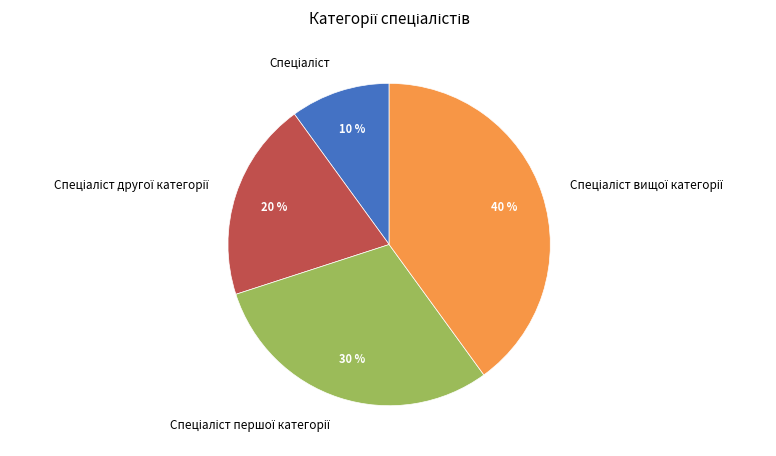

To the nearest percent, what is the average slice percentage?

25%